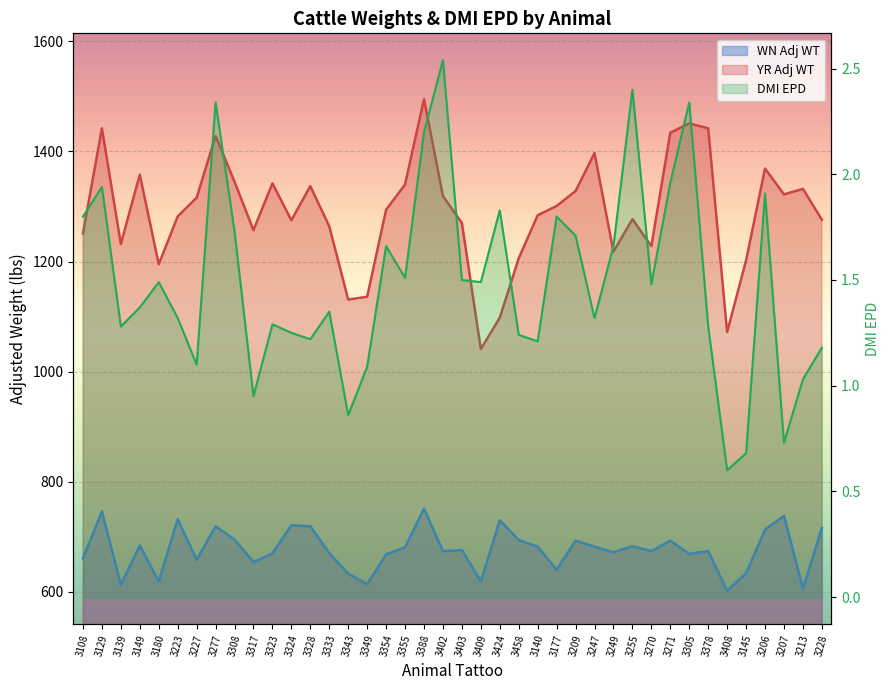

True or false: YR Adj WT and DMI EPD intersect in this chart.

False